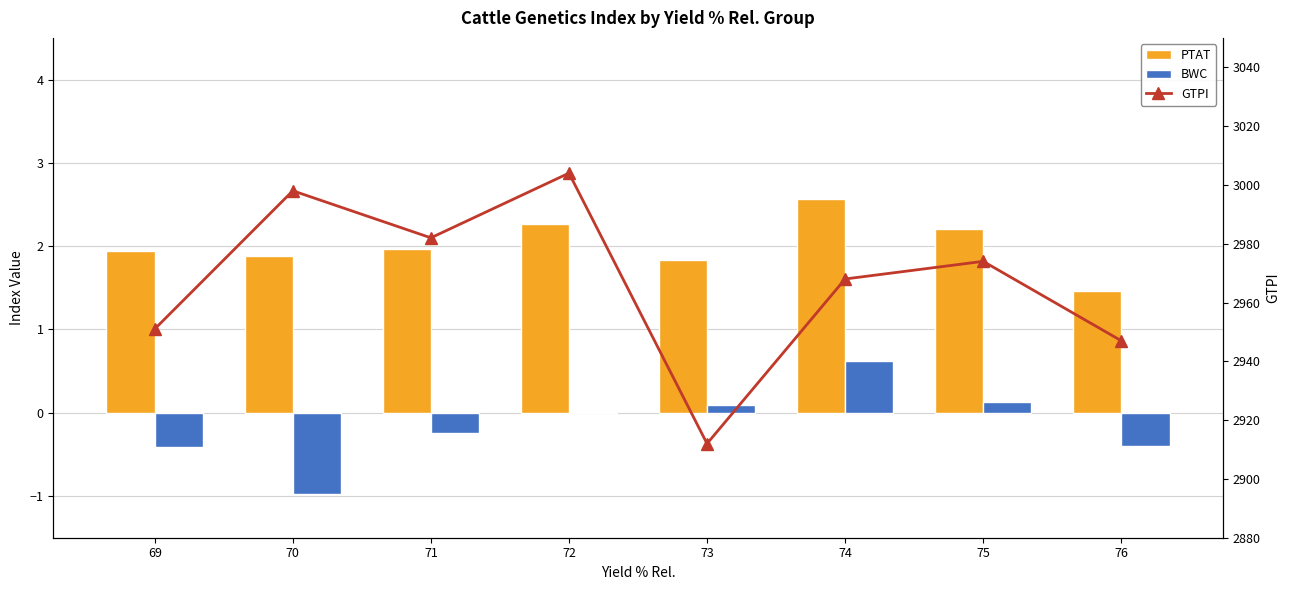

At which category does the chart reach its peak across all series?

72